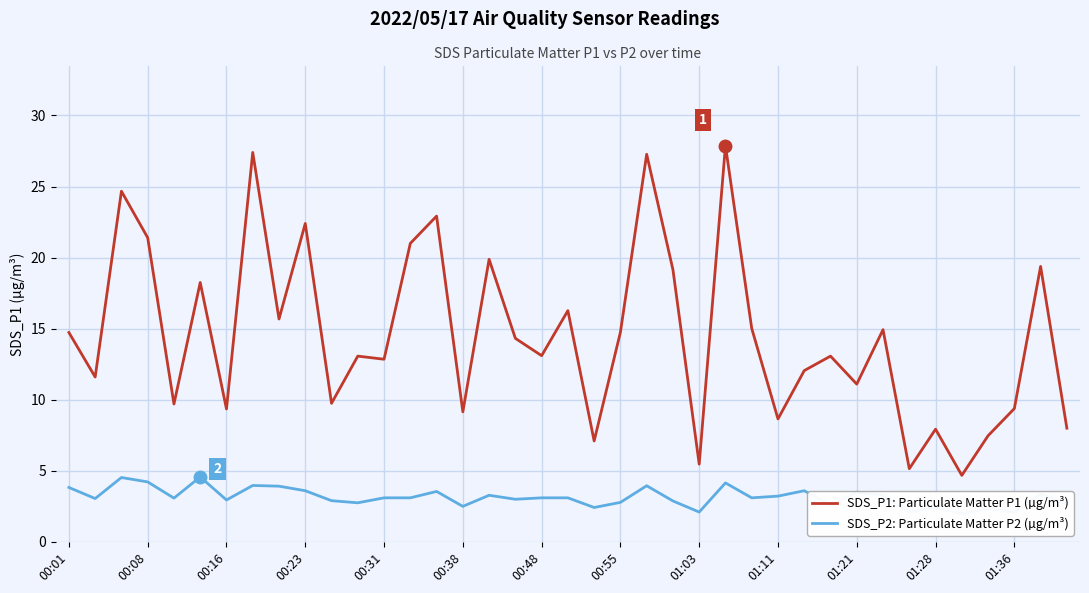

What is the difference between the maximum and minimum values in the SDS_P2: Particulate Matter P2 (µg/m³) series?

2.6